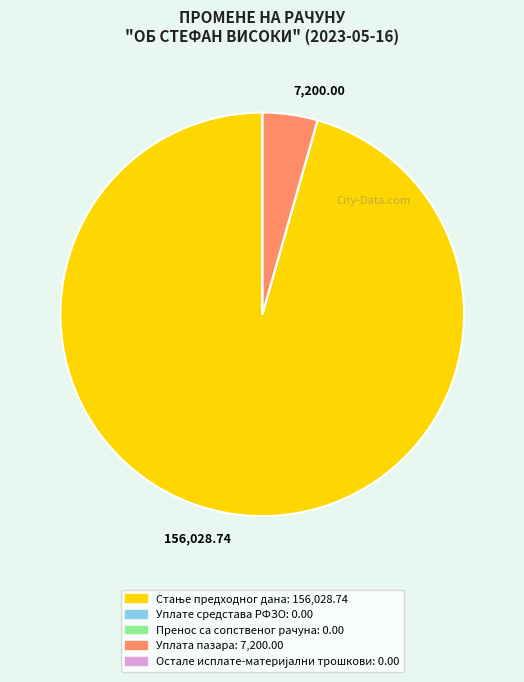

Is there any slice that represents more than half of the pie?

Yes